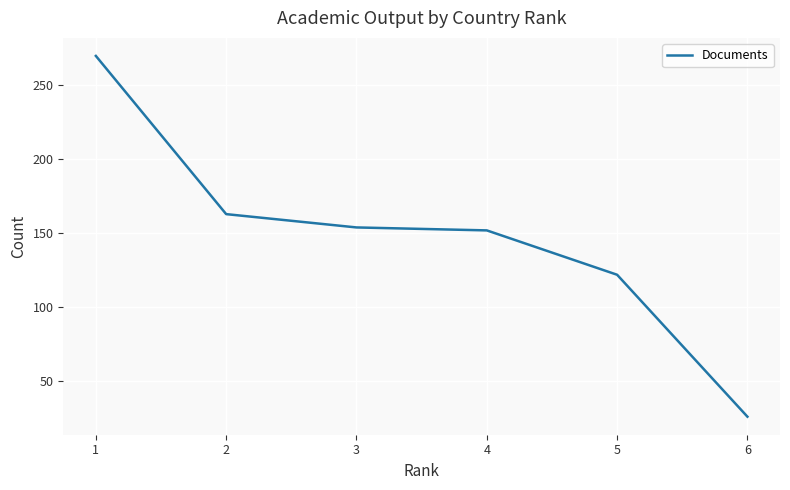

Is this an area chart (filled region under the line)?

No